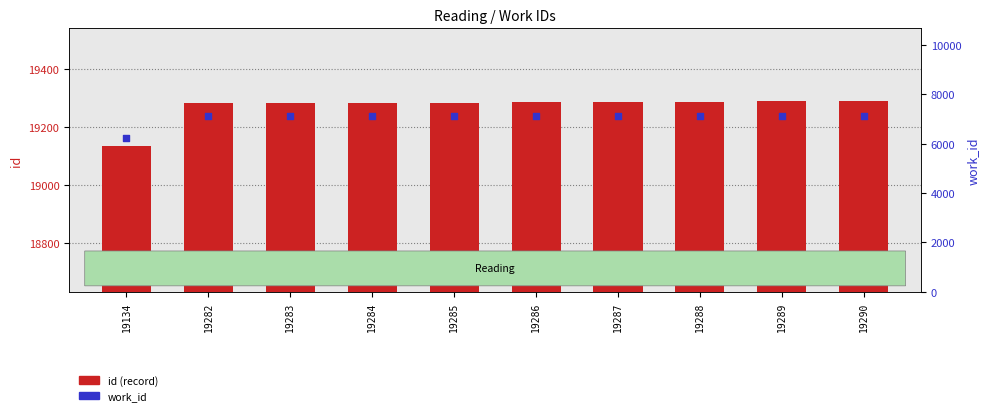

Which series contains the highest Y value?

id (record)